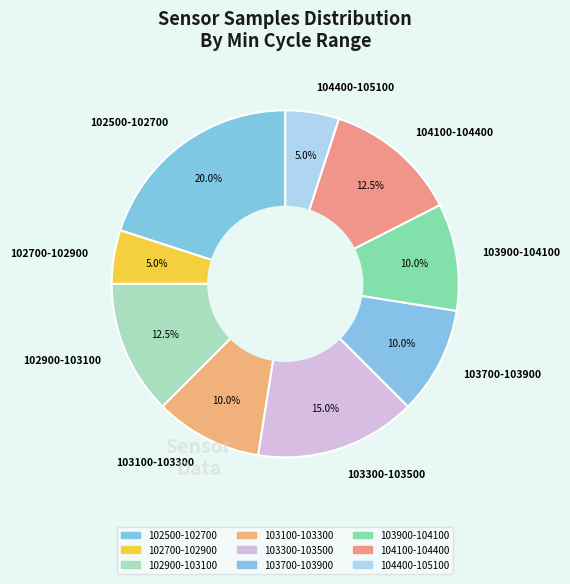

Is there a majority slice in this chart?

No